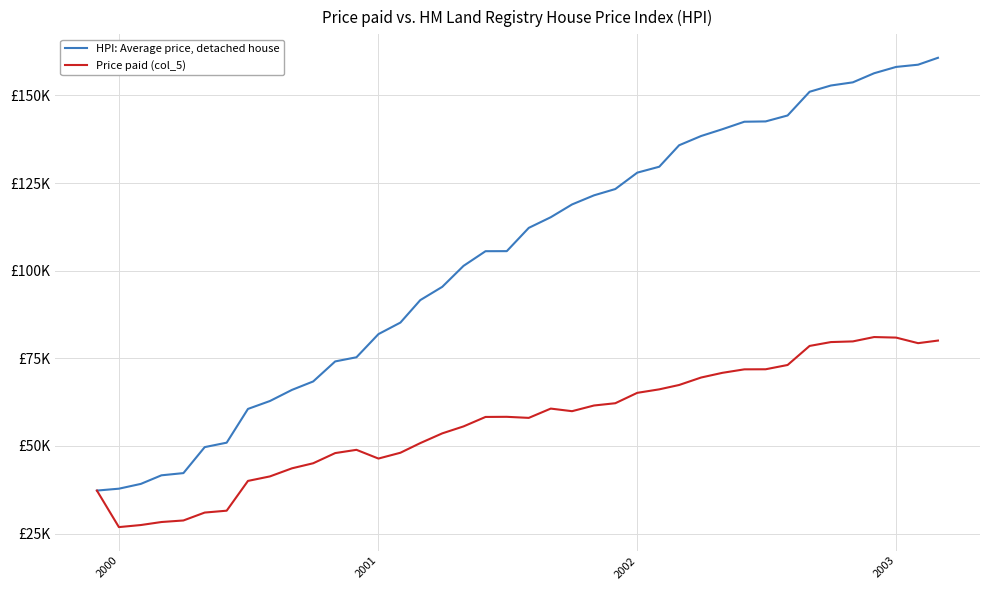

Does the chart display data point markers on the line(s)?

No